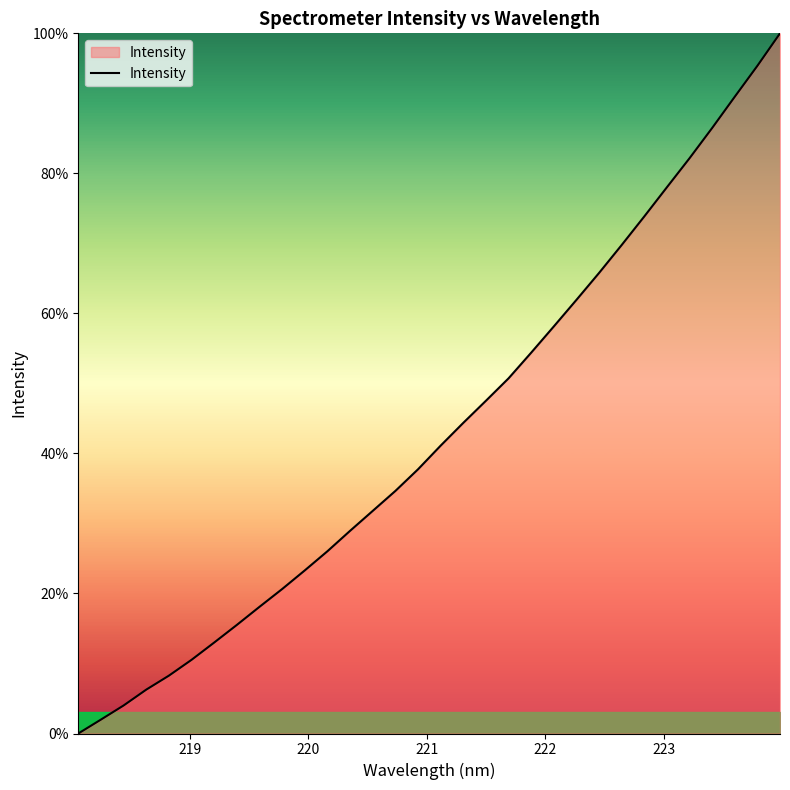

What is the maximum value shown in the chart?

100.0